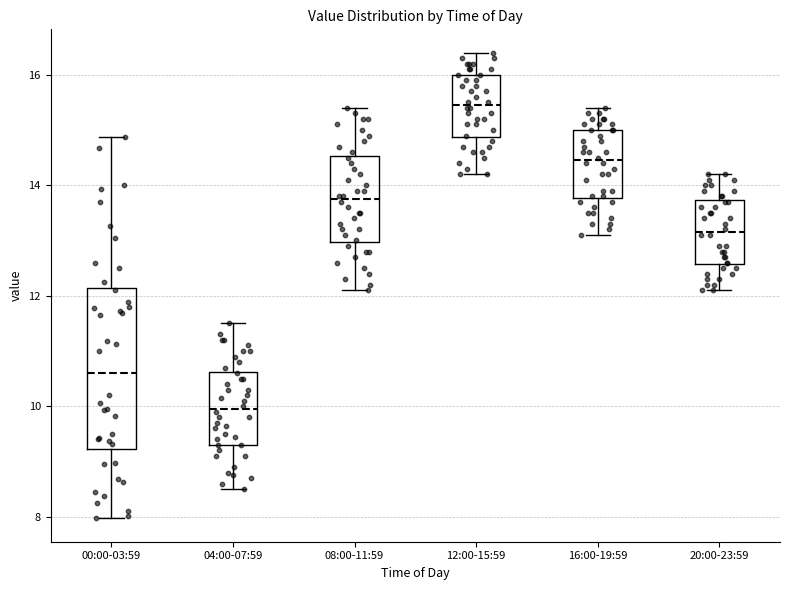

Where is the upper edge of the box for 20:00-23:59 on the y-axis? The values are not printed on the chart, so give them approximately, as read against the axis.

13.8